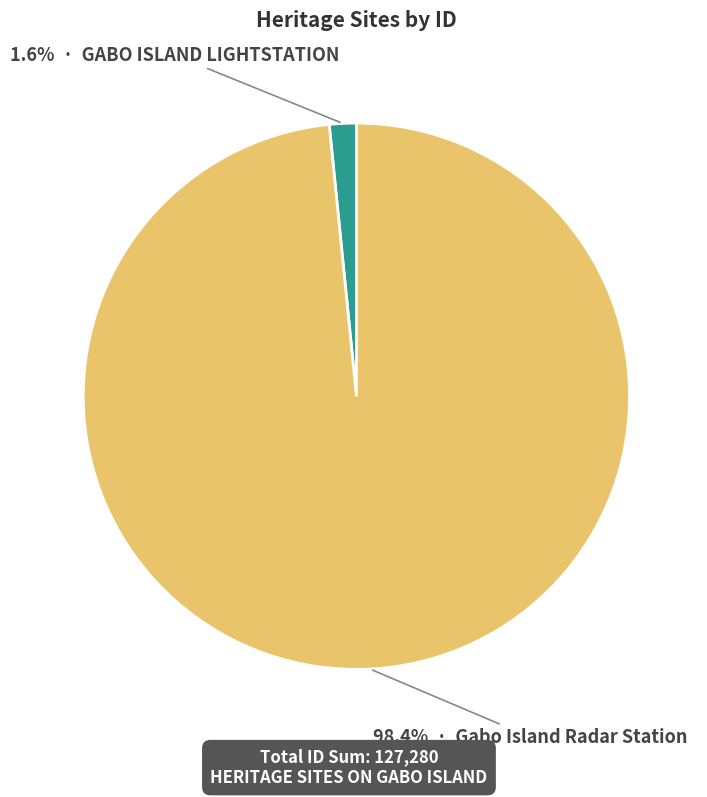

Combined, do Gabo Island Radar Station and GABO ISLAND LIGHTSTATION account for over 50%?

Yes